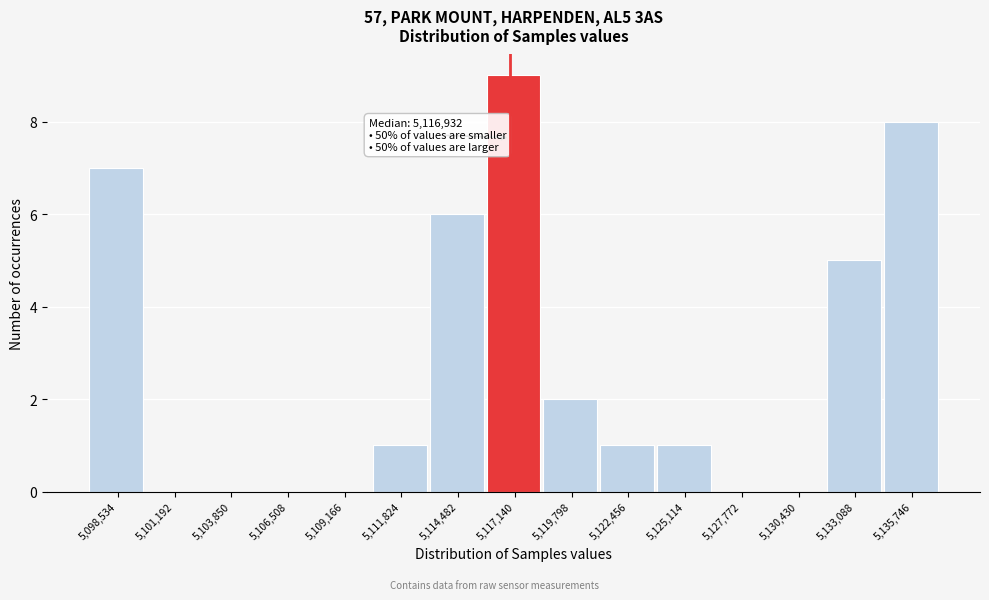

Which range on the x-axis has the tallest bar?

5116000 to 5118500